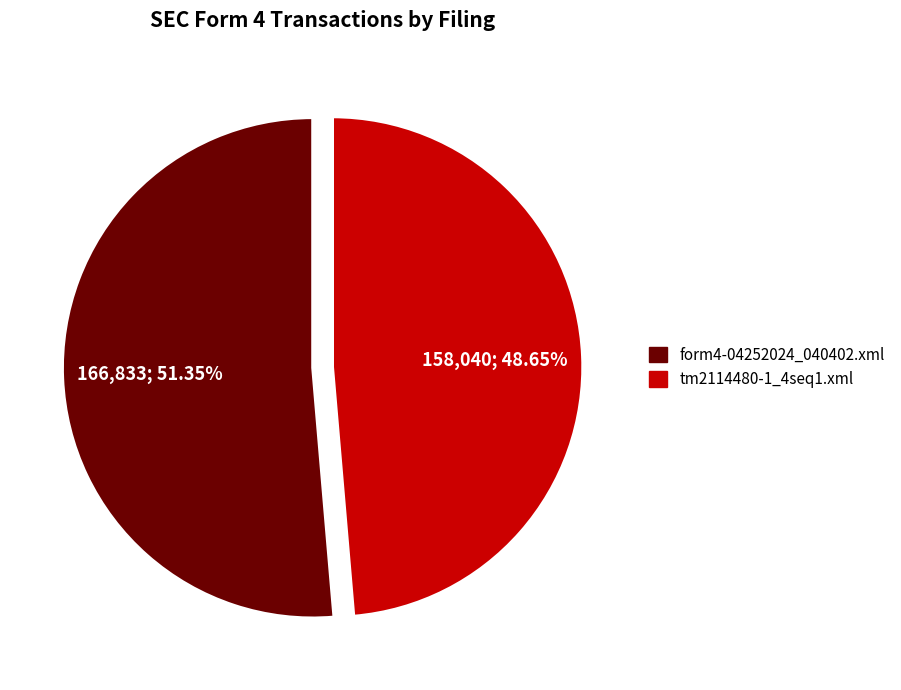

Does tm2114480-1_4seq1.xml represent more than half of the total?

No